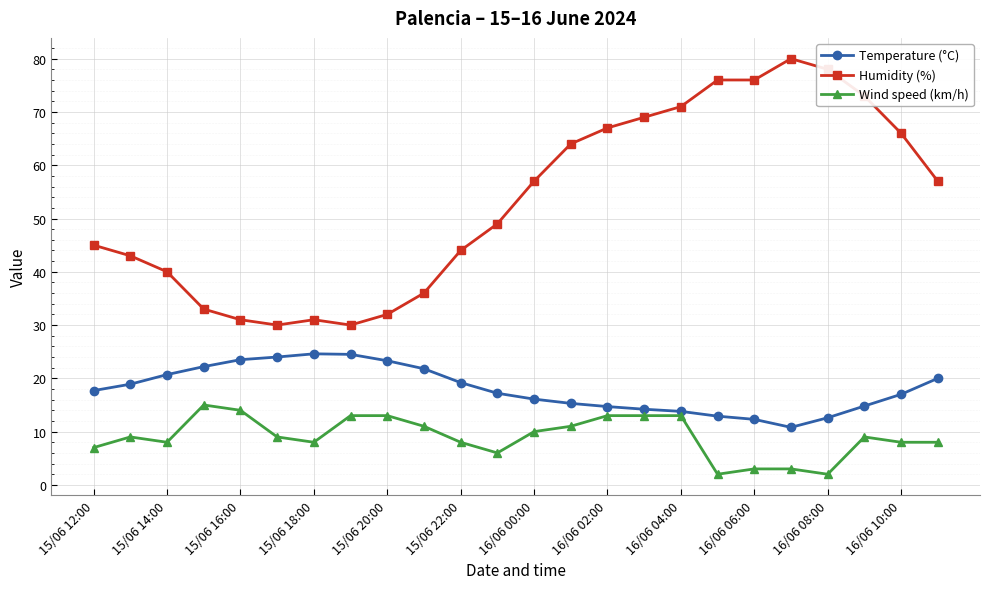

True or false: Humidity (%) has more than 0 interior local peaks.

True